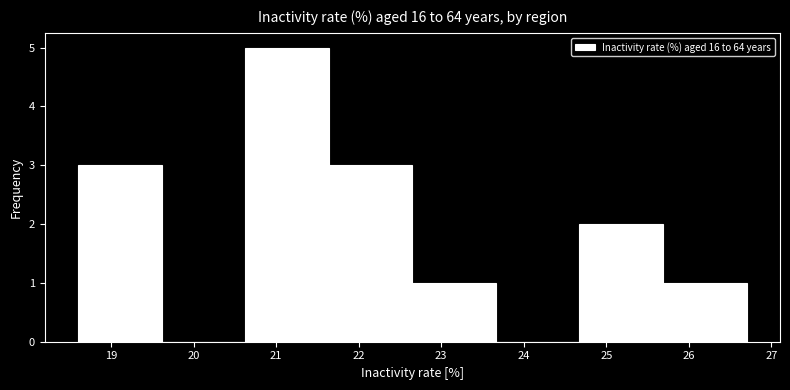

What is the height of the bar covering 24.7 to 25.7 on the x-axis? Neither the bar edges nor the heights are printed on the chart, so give them approximately, as read against the axes.

2